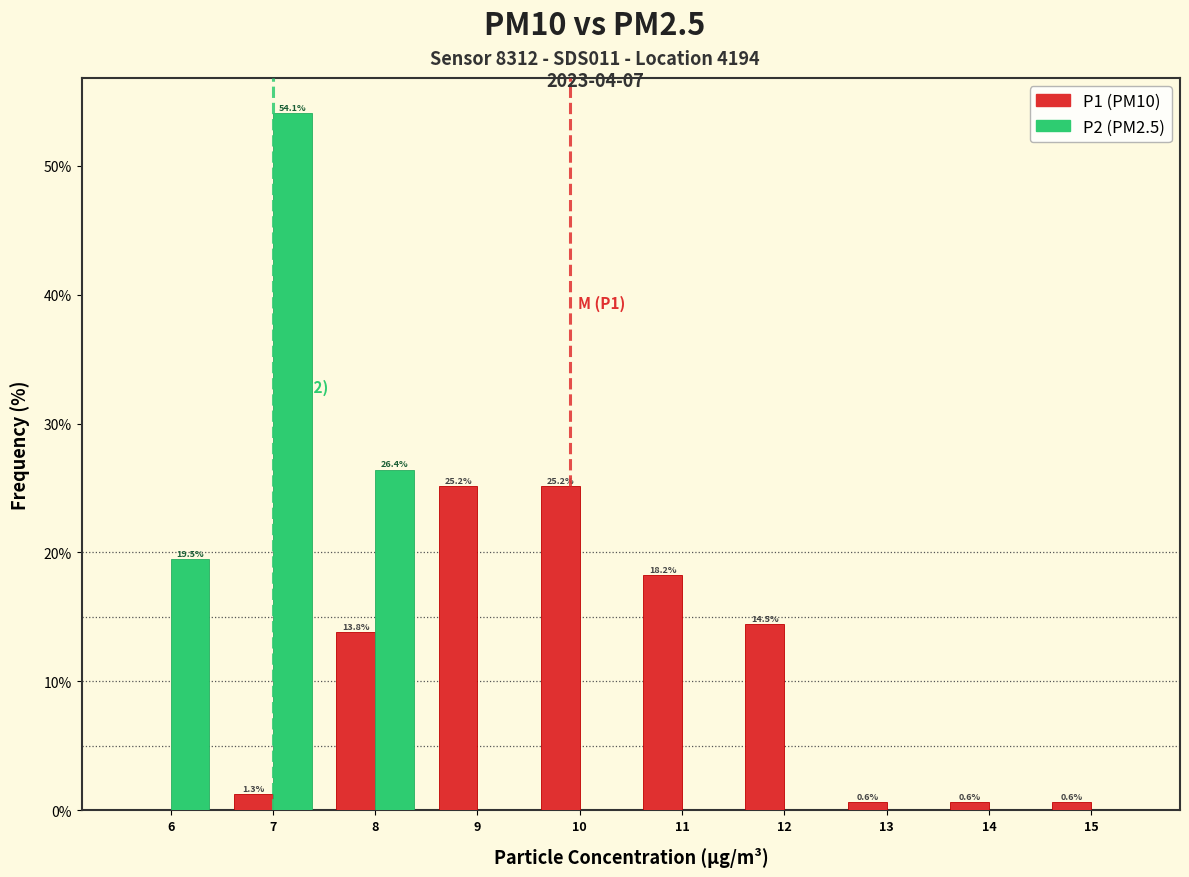

Reading left to right, extract all data points from this chart.

P1 (PM10): 6=0.0	7=1.3	8=13.8	9=25.2	10=25.2	11=18.2	12=14.5	13=0.6	14=0.6	15=0.6
P2 (PM2.5): 6=19.5	7=54.1	8=26.4	9=0.0	10=0.0	11=0.0	12=0.0	13=0.0	14=0.0	15=0.0